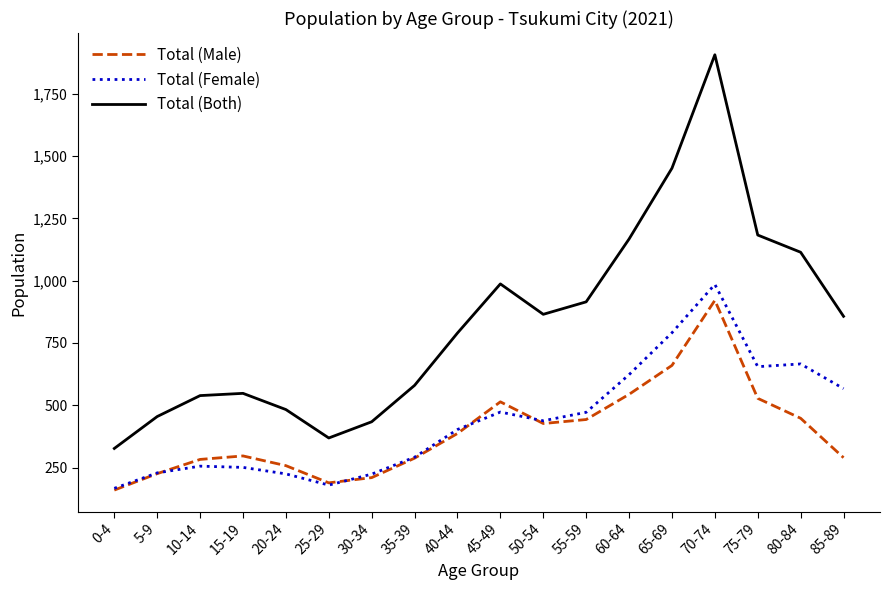

What is the difference between the highest and lowest values at 10-14?

283